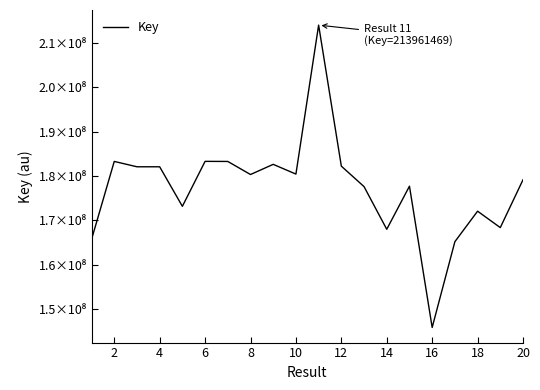

Does the chart display data point markers on the line(s)?

No